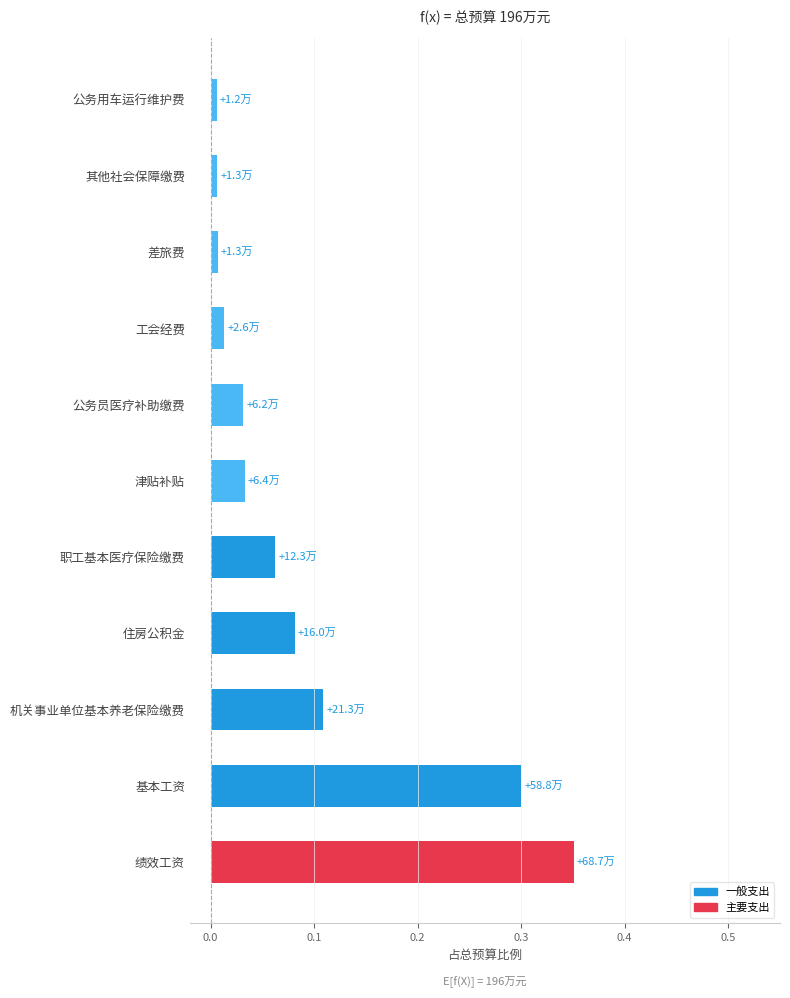

The value at 基本工资 is 0.3. True or false?

True